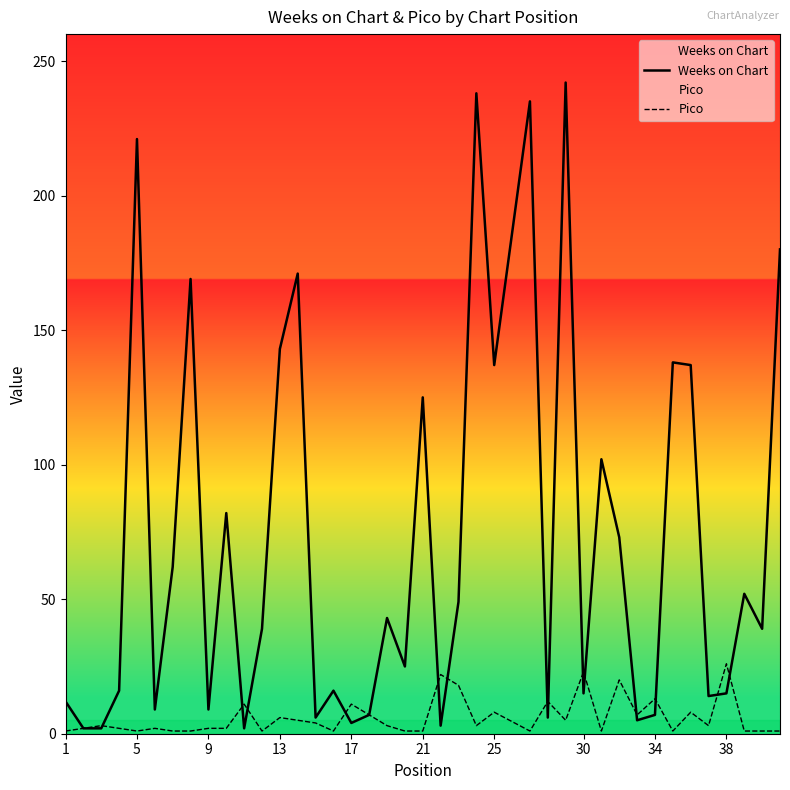

Rank the series by their average value, from highest to lowest.

Weeks on Chart, Pico